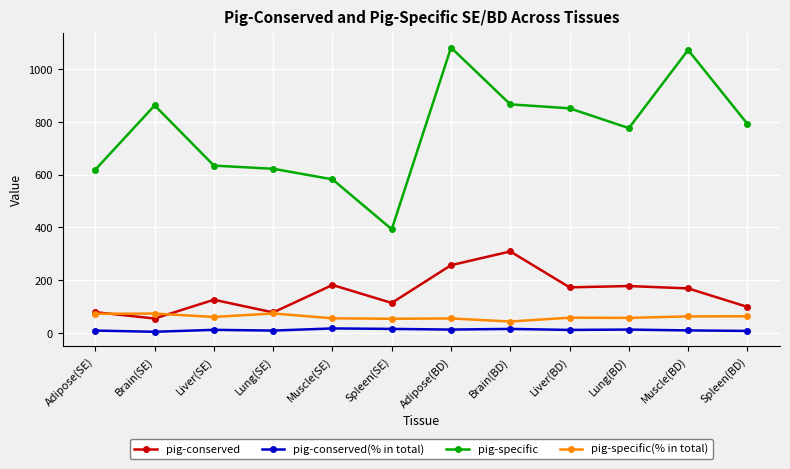

The pig-specific(% in total) series shows 74.1 at Lung(SE). True or false?

True